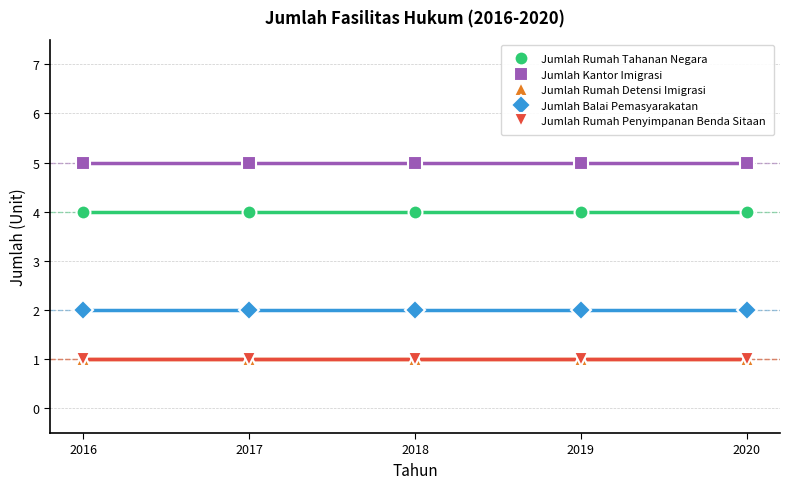

Reading left to right, extract all data points from this chart.

Jumlah Rumah Tahanan Negara: 2016=4	2017=4	2018=4	2019=4	2020=4
Jumlah Kantor Imigrasi: 2016=5	2017=5	2018=5	2019=5	2020=5
Jumlah Rumah Detensi Imigrasi: 2016=1	2017=1	2018=1	2019=1	2020=1
Jumlah Balai Pemasyarakatan: 2016=2	2017=2	2018=2	2019=2	2020=2
Jumlah Rumah Penyimpanan Benda Sitaan: 2016=1	2017=1	2018=1	2019=1	2020=1